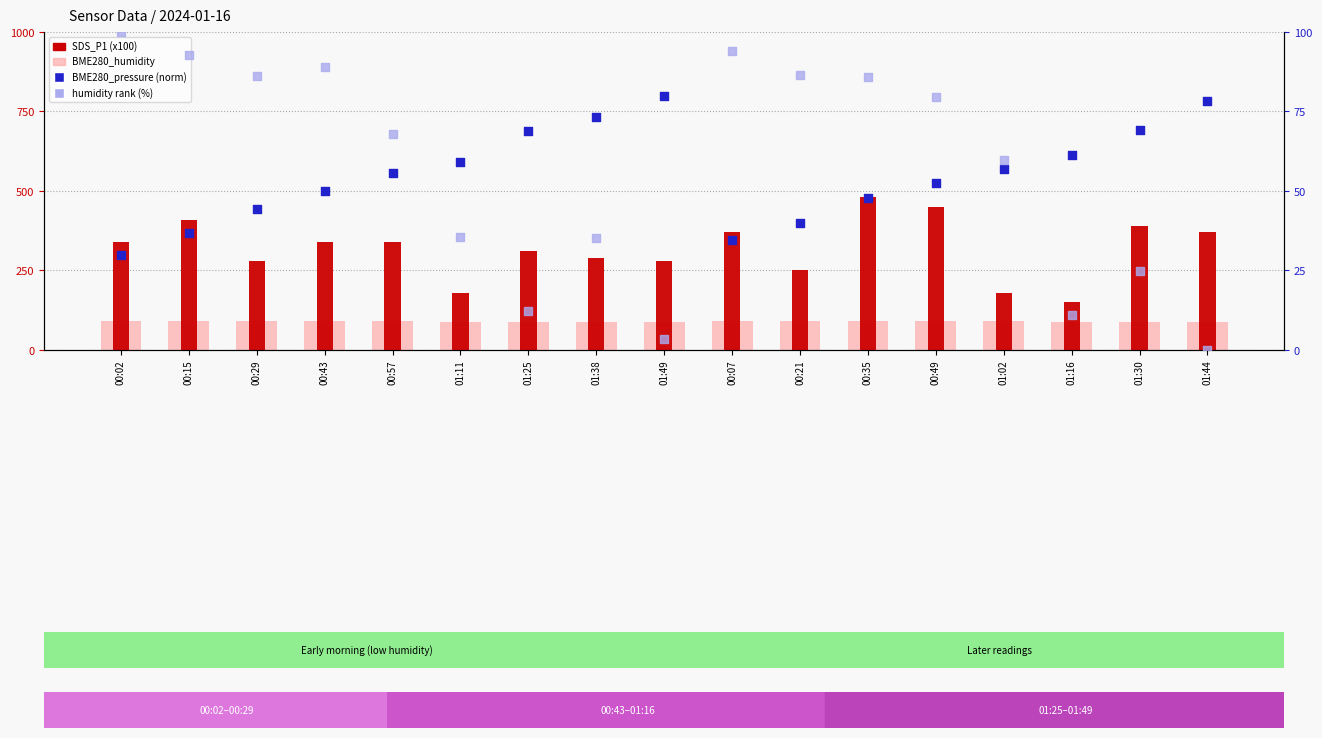

Which series has the widest spread of Y values?

BME280_pressure (norm)